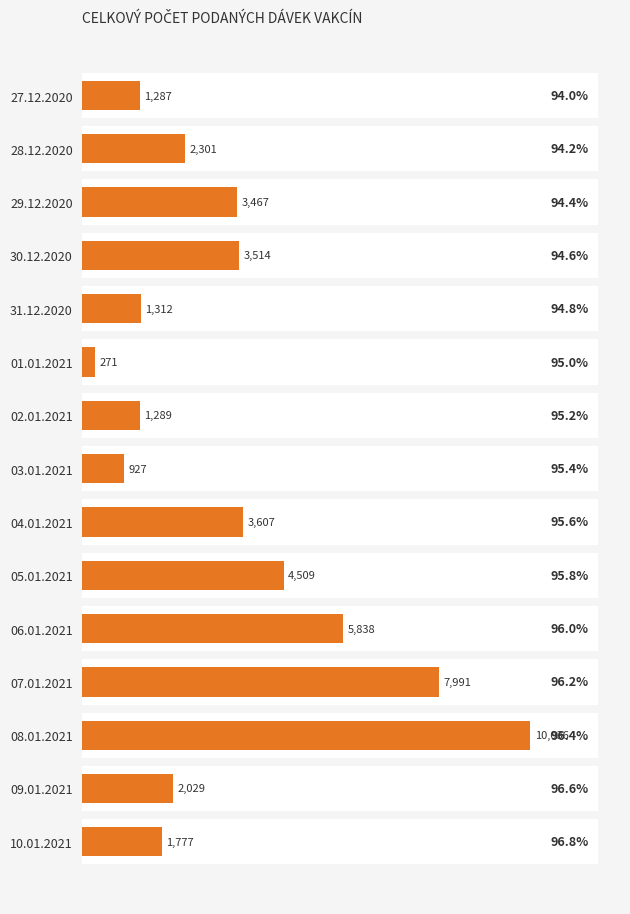

What is the minimum value shown in the chart?

271